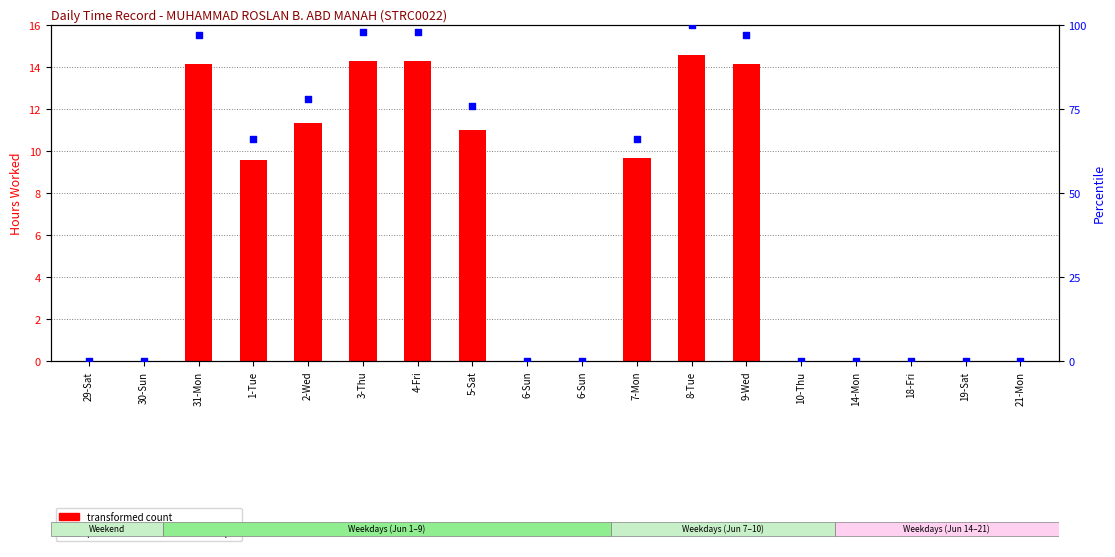

Which series contains the highest Y value?

percentile rank within the sample